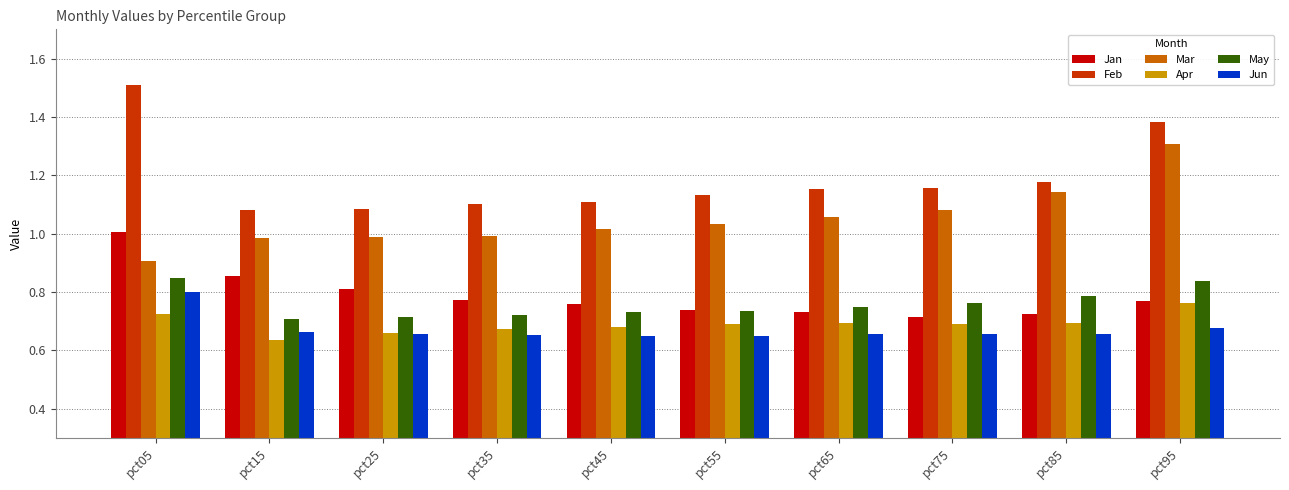

At which category does the chart reach its peak across all series?

pct05